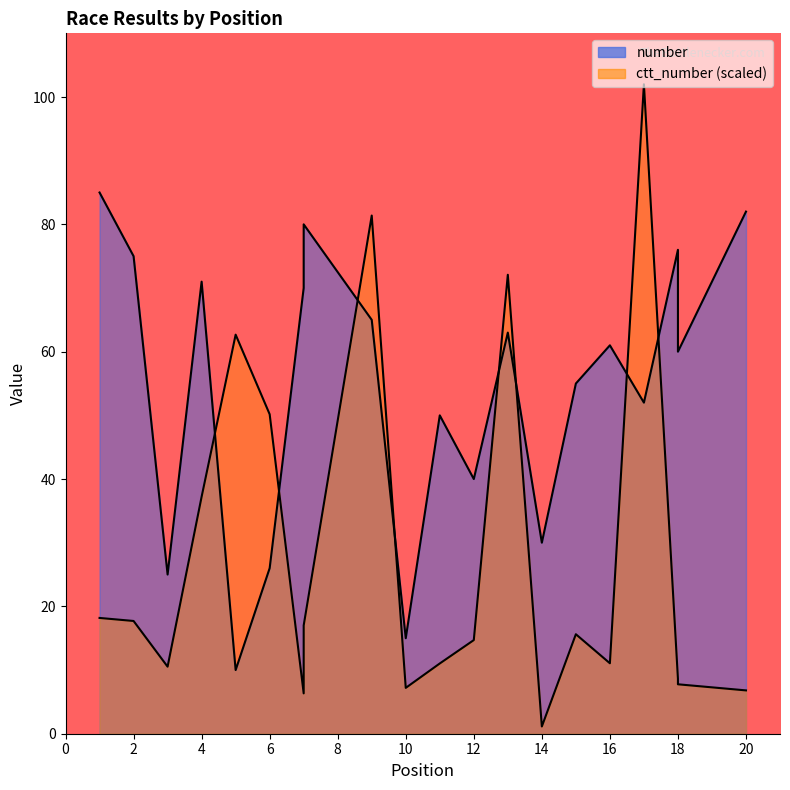

Reading right to left, list all the values displayed in this chart.

number: 82.0	60.0	76.0	52.0	61.0	55.0	30.0	63.0	40.0	50.0	15.0	65.0	80.0	70.0	26.0	10.0	71.0	25.0	75.0	85.0
ctt_number: 6.8	7.8	8.6	102.0	11.1	15.6	1.1	72.1	14.7	11.0	7.2	81.4	17.0	6.3	50.2	62.7	37.2	10.5	17.7	18.2